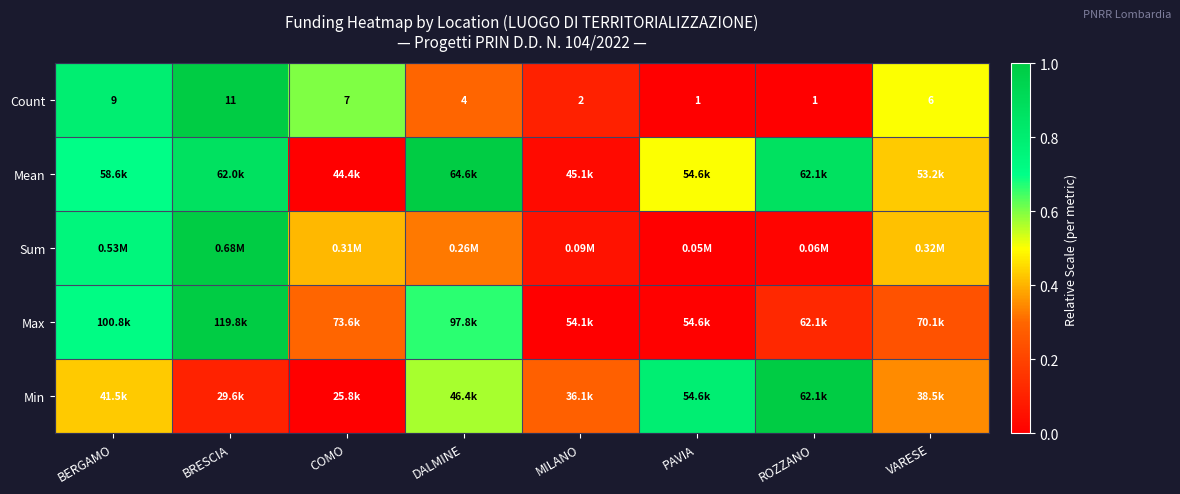

At which label does Count first exceed 6?

BERGAMO